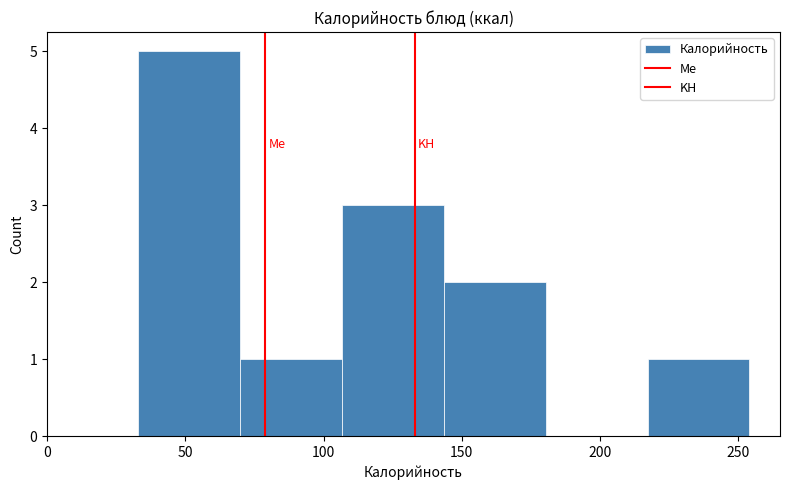

Reading left to right, transcribe this chart: for each bar, give the range it covers on the x-axis and its height. Neither the bar edges nor the heights are printed on the chart, so give them approximately, as read against the axes.

35 to 70: 5
70 to 105: 1
105 to 145: 3
145 to 180: 2
180 to 215: 0
215 to 255: 1